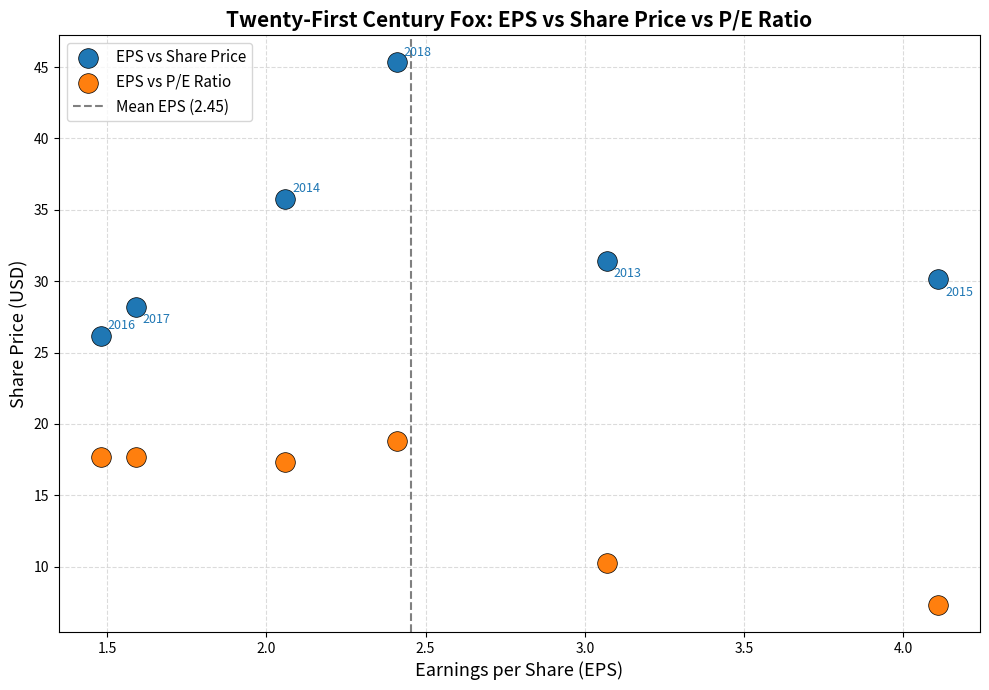

Across all data points, what is the range of Y values (max minus min)?

38.0